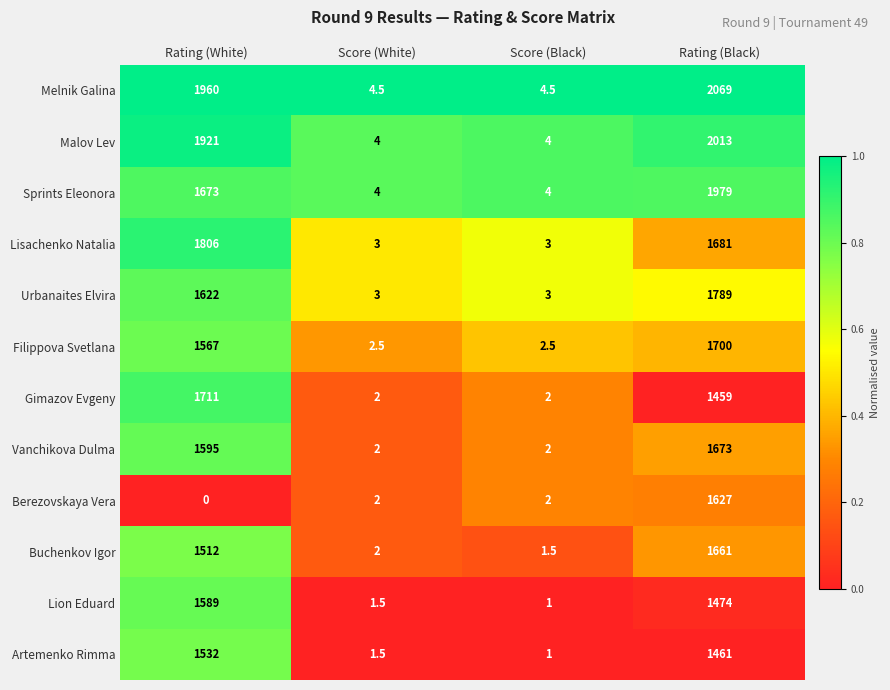

What is the difference between the highest and lowest values at Score (White)?

3.0